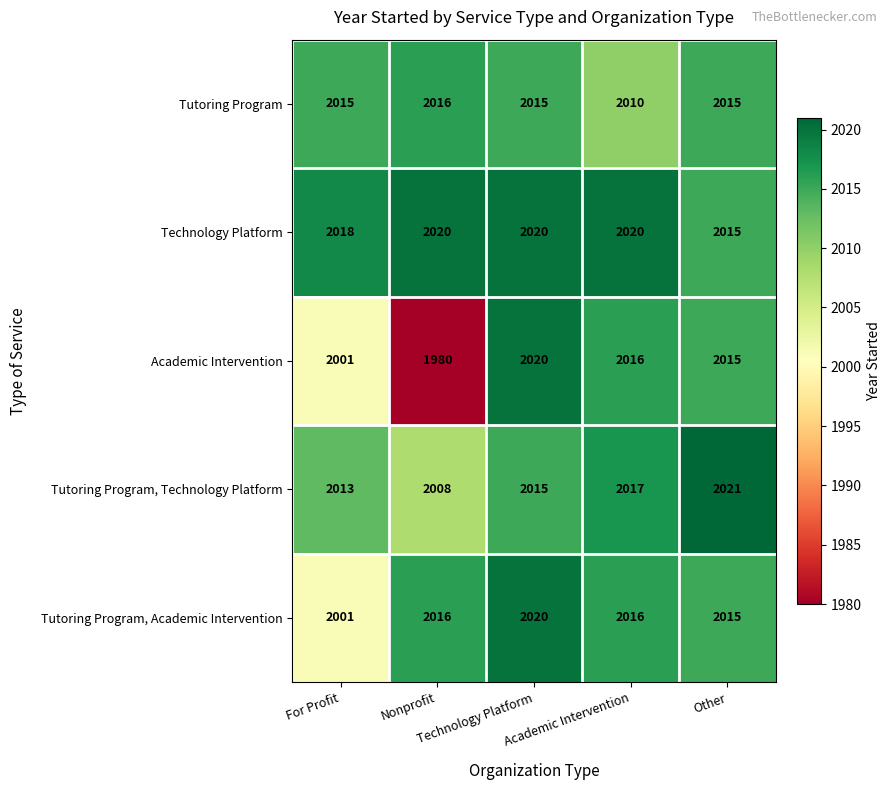

At which category does the chart reach its minimum across all series?

Nonprofit